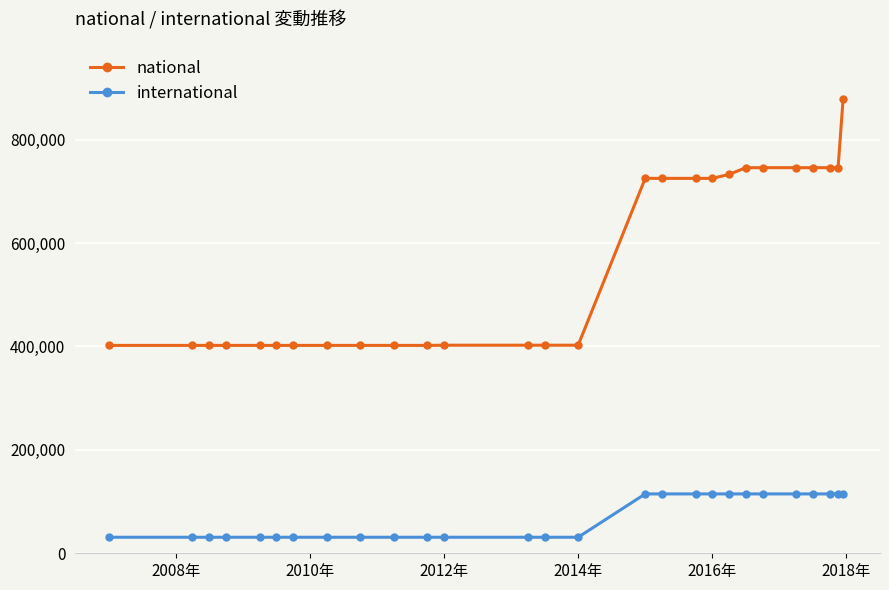

True or false: international and national cross at least once.

False